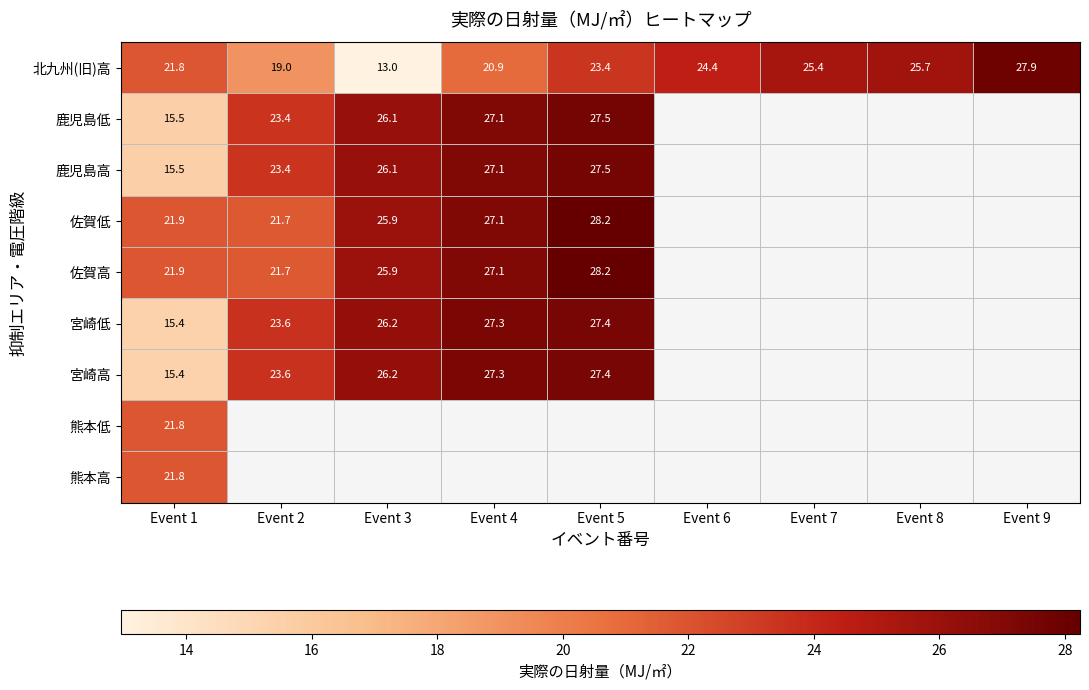

At how many categories does at least one series exceed 14?

9